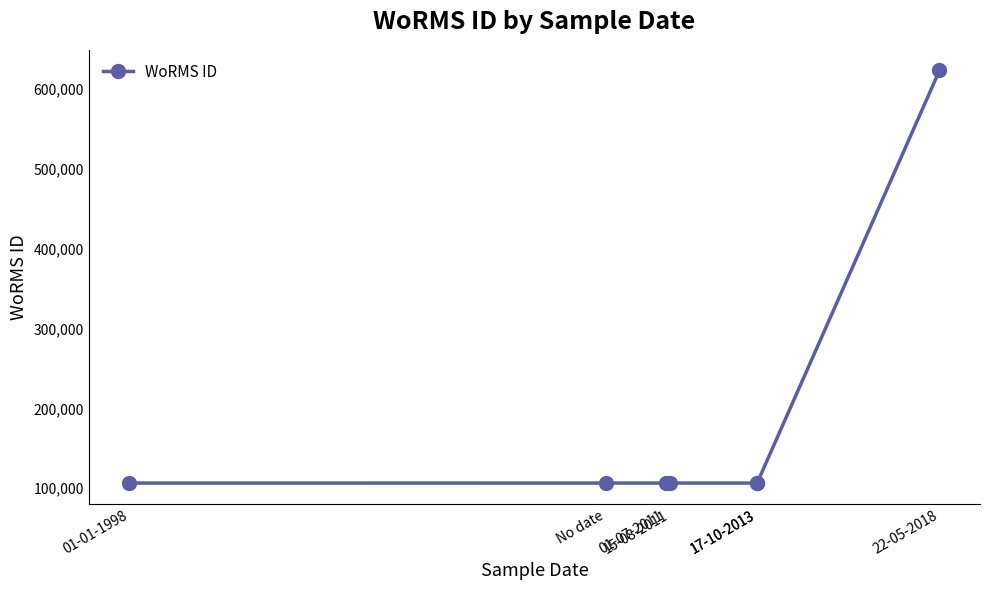

What is the smallest value displayed?

106287